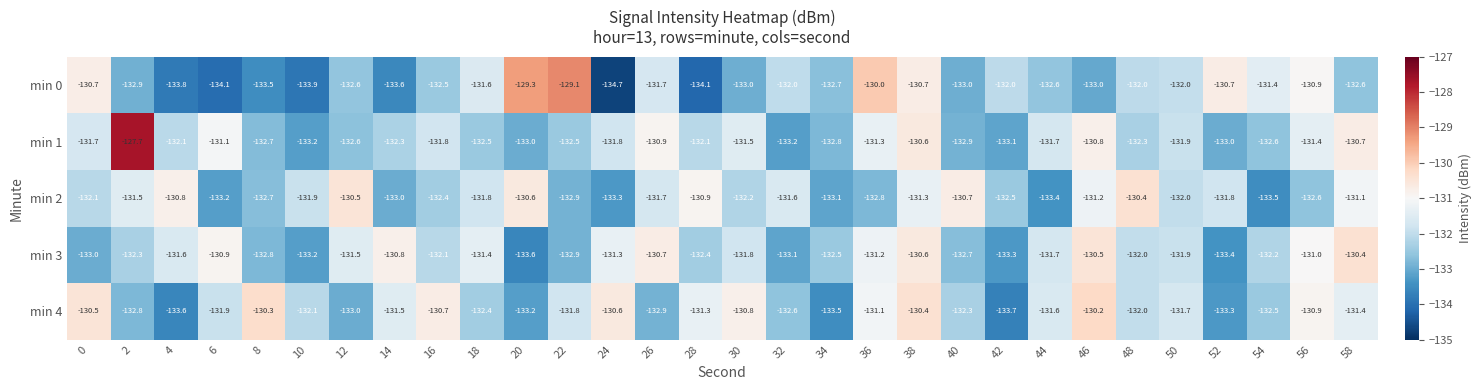

What is the spread (max minus min) of values at 54?

2.1